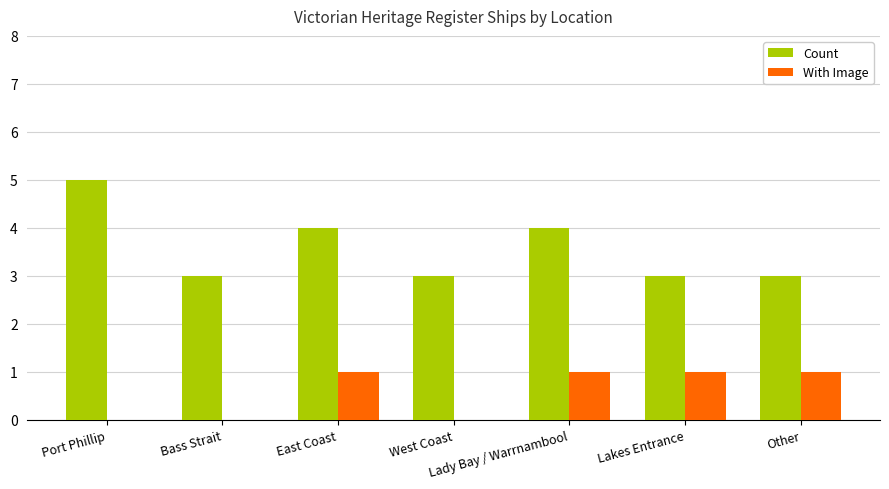

How many series are shown in this chart?

2